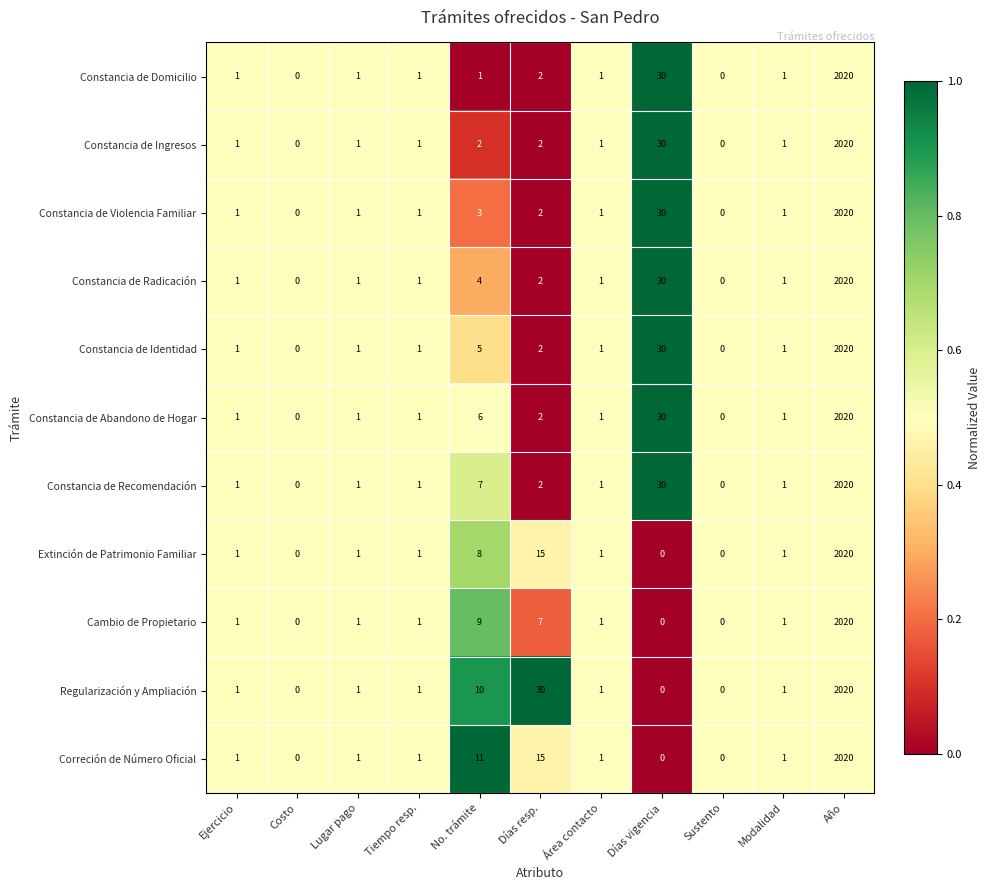

The value of Constancia de Domicilio at Días vigencia is 46. True or false?

False